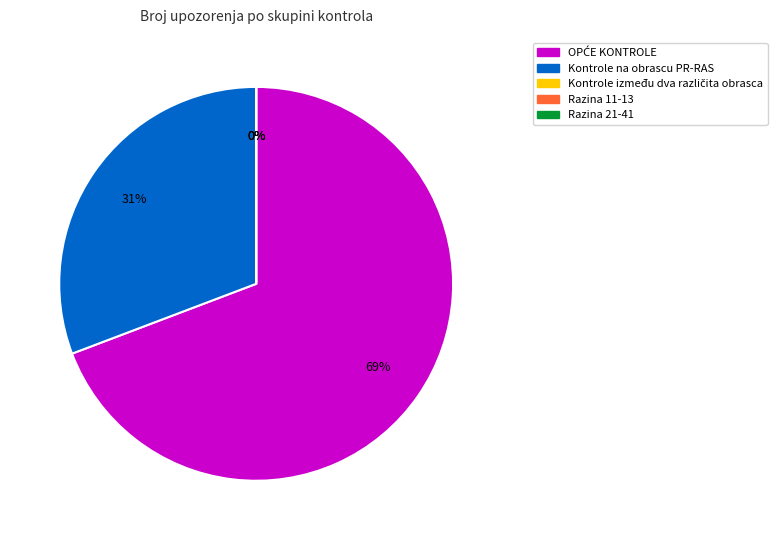

Which slice is the largest?

OPĆE KONTROLE